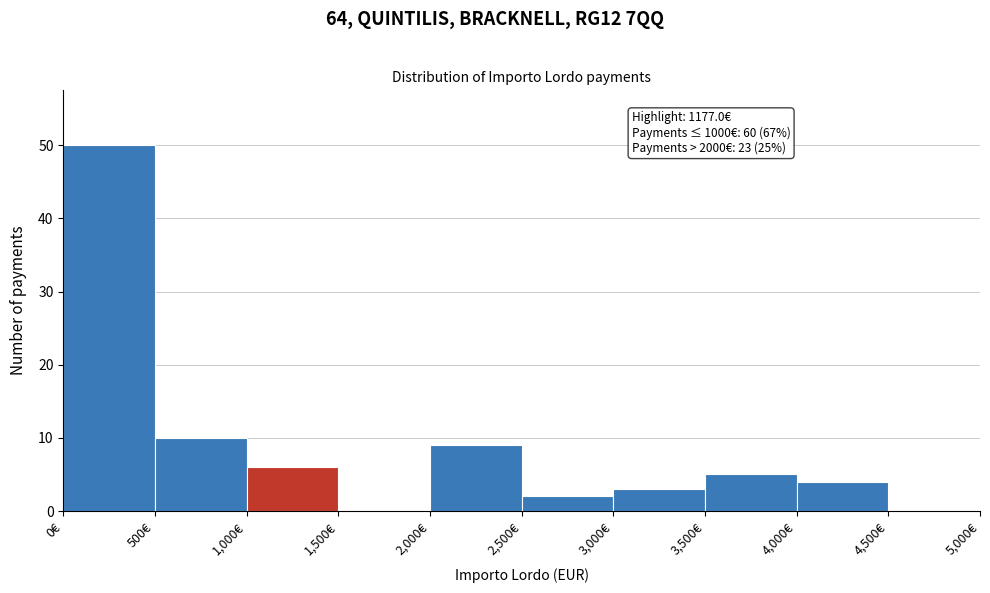

Which range on the x-axis has the tallest bar?

0 to 500